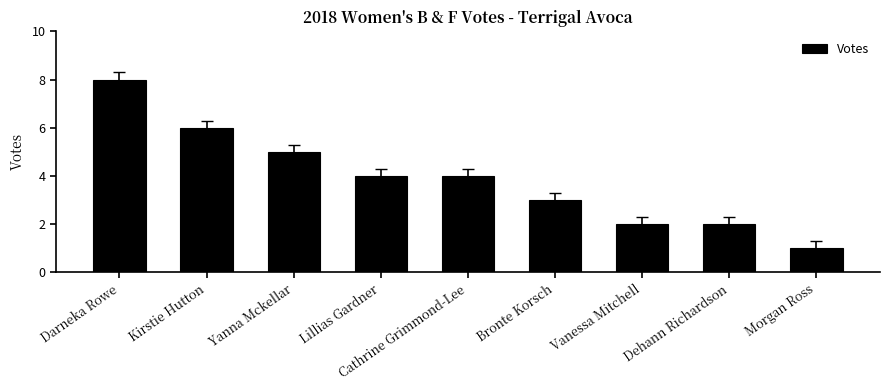

Reading left to right, transcribe all the data shown in this chart.

8	6	5	4	4	3	2	2	1